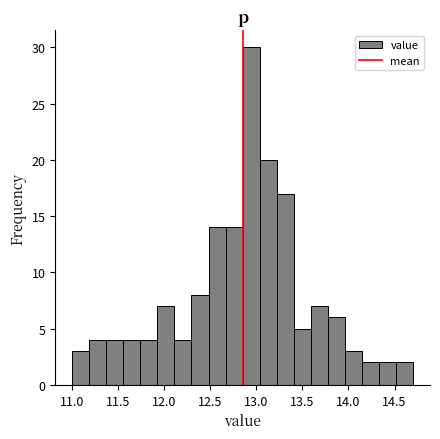

Read against the x-axis, roughly where is the centre of the tallest bar?

12.95